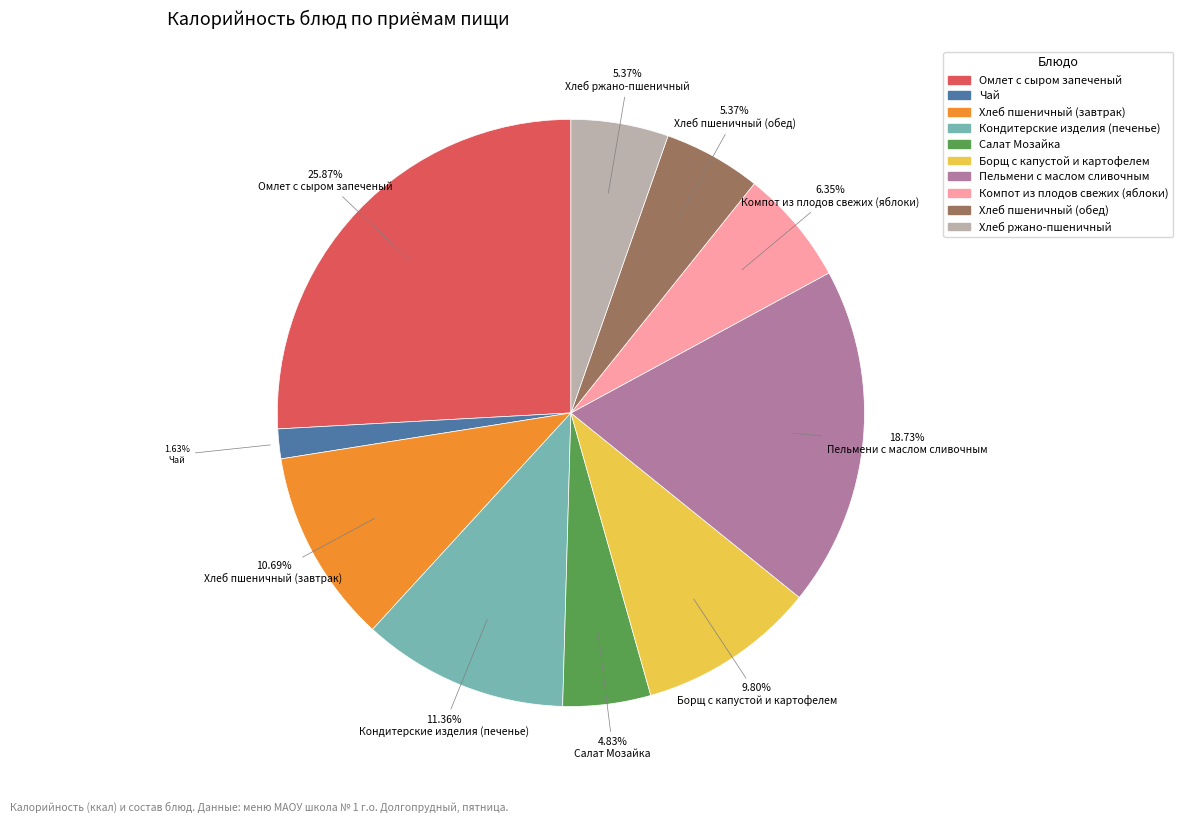

To the nearest percent, what is the difference between the Кондитерские изделия (печенье) and Борщ с капустой и картофелем slice percentages?

2%